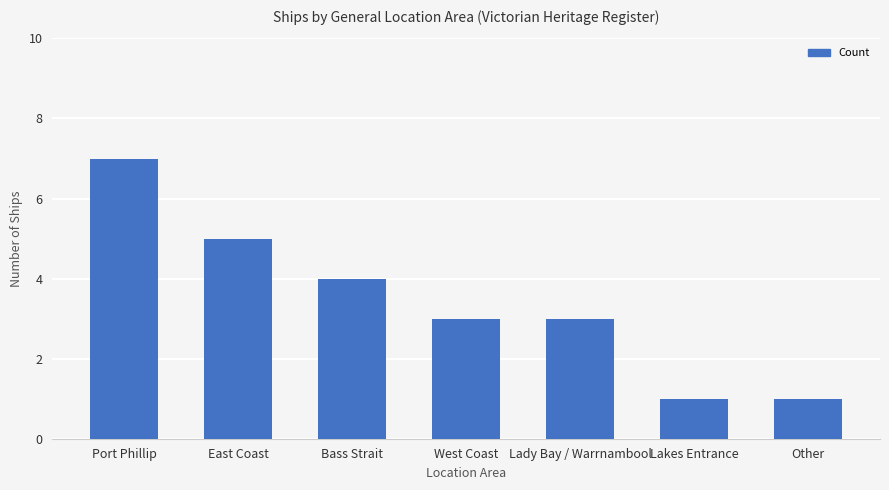

The chart shows a value of 0 at Lakes Entrance. True or false?

False